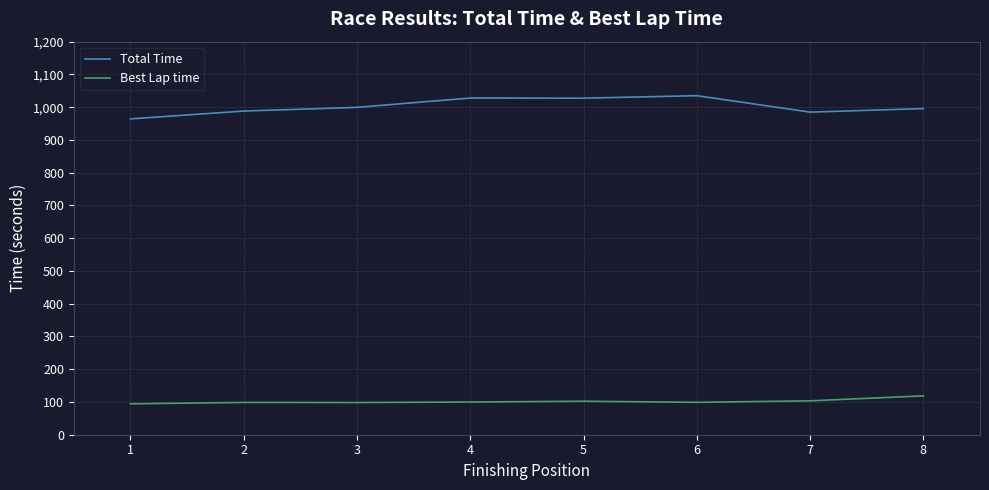

The value of Total Time at 5 is 1027.5. True or false?

True